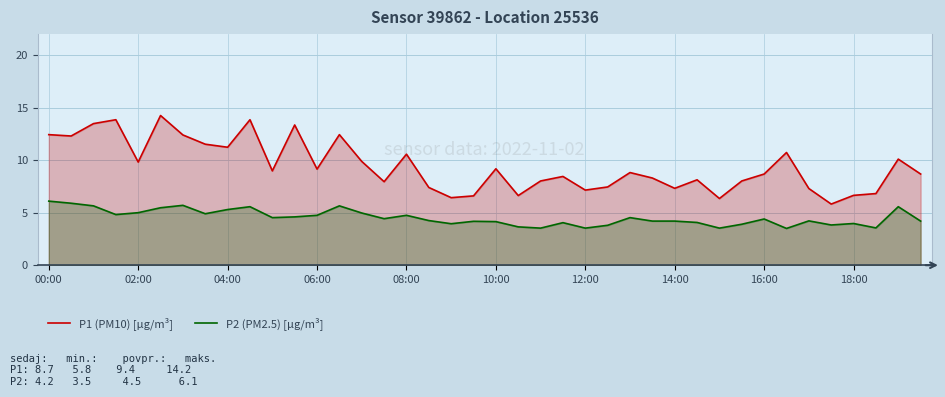

What is the minimum value shown in the chart?

3.5